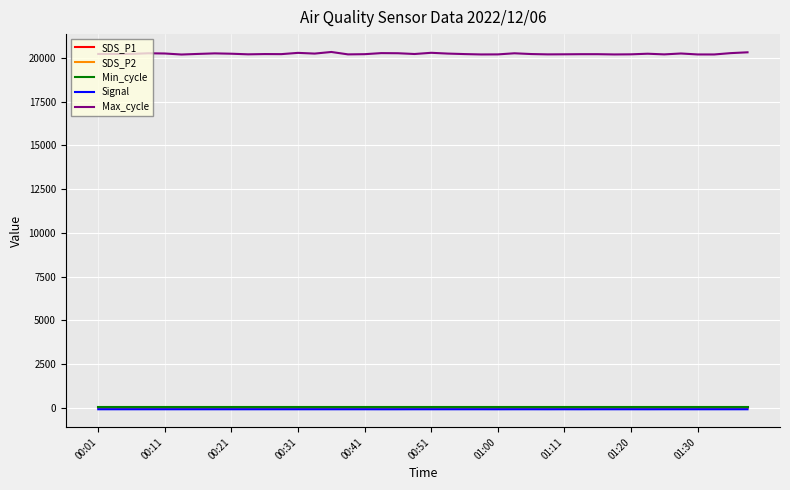

True or false: Signal and Max_cycle intersect in this chart.

False